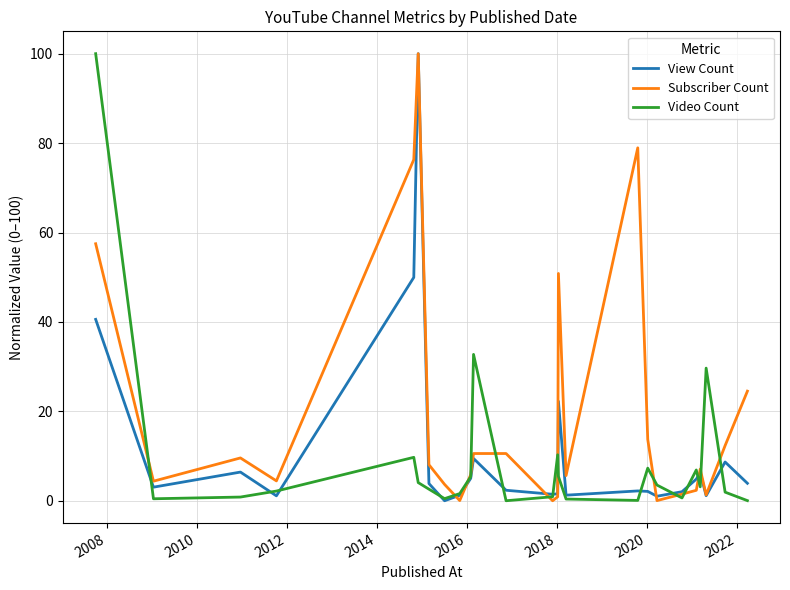

What is the maximum value shown in the chart?

100.0